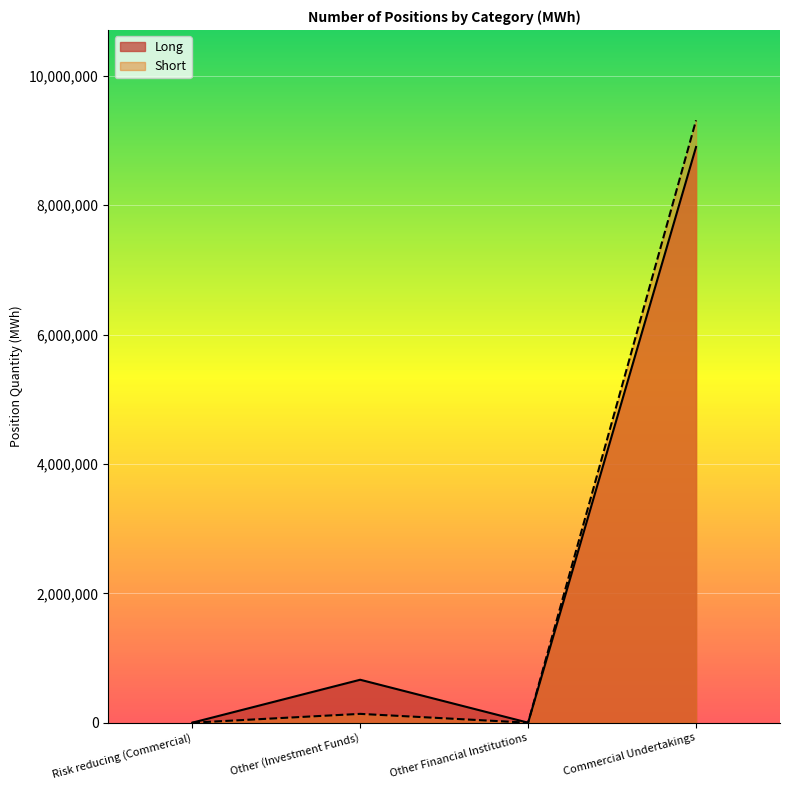

True or false: Short and Long cross at least once.

False